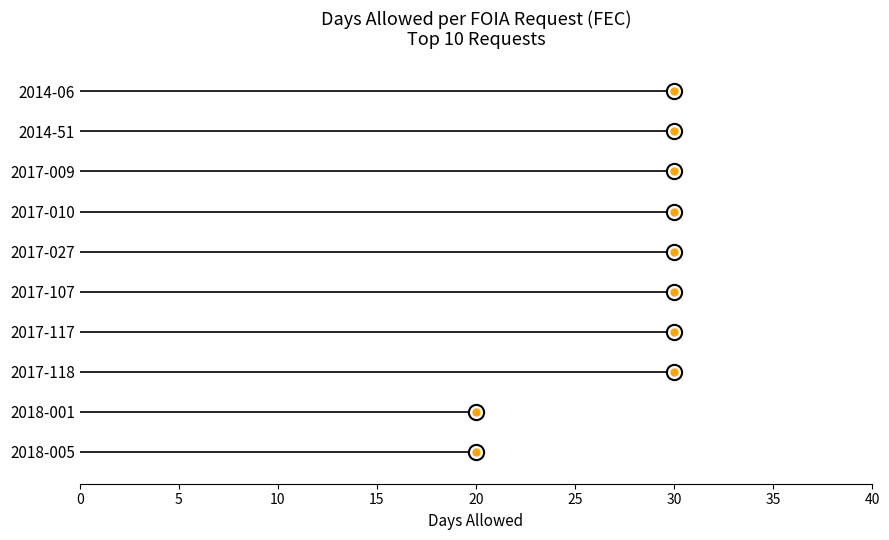

Which has a higher value, 30 or 30?

30